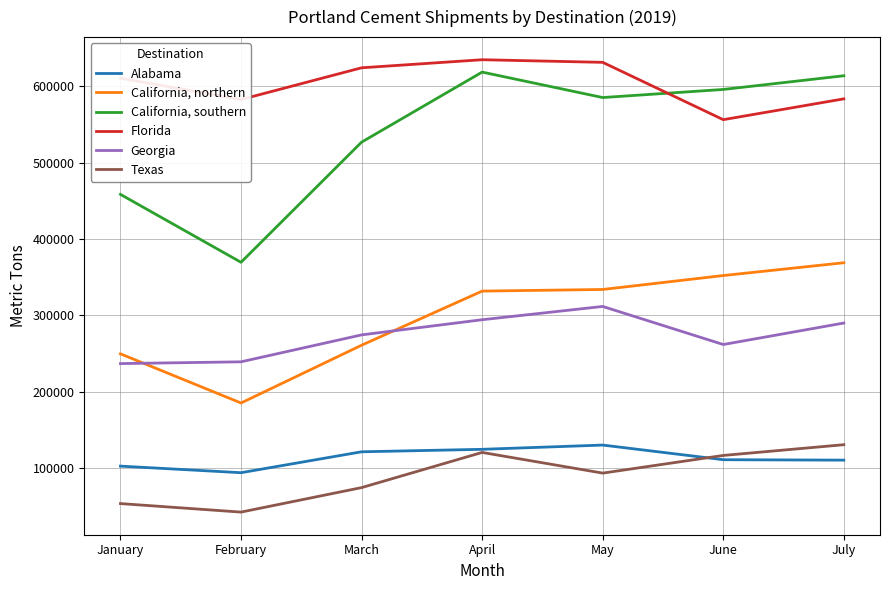

Between February and March, which series saw the biggest shift?

California, southern